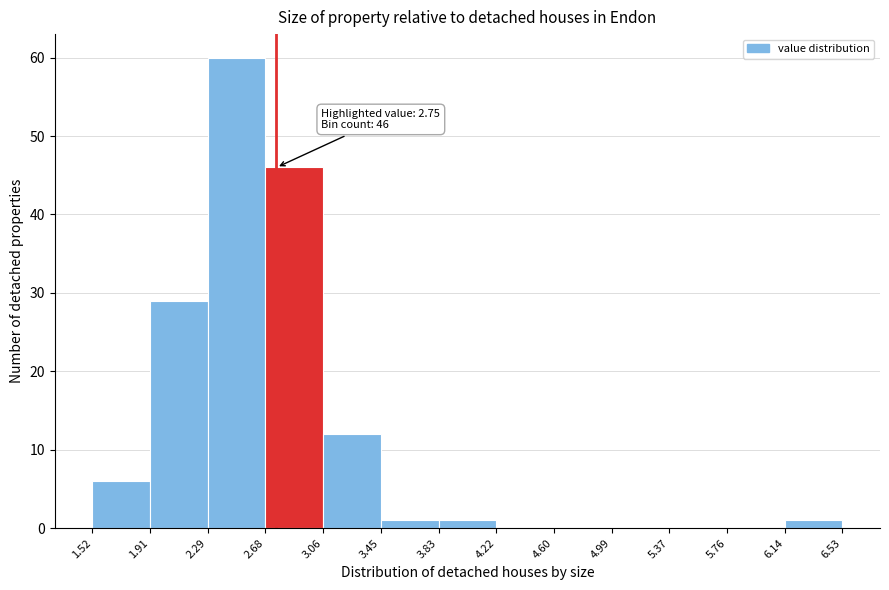

Which range on the x-axis has the tallest bar?

2.29 to 2.68